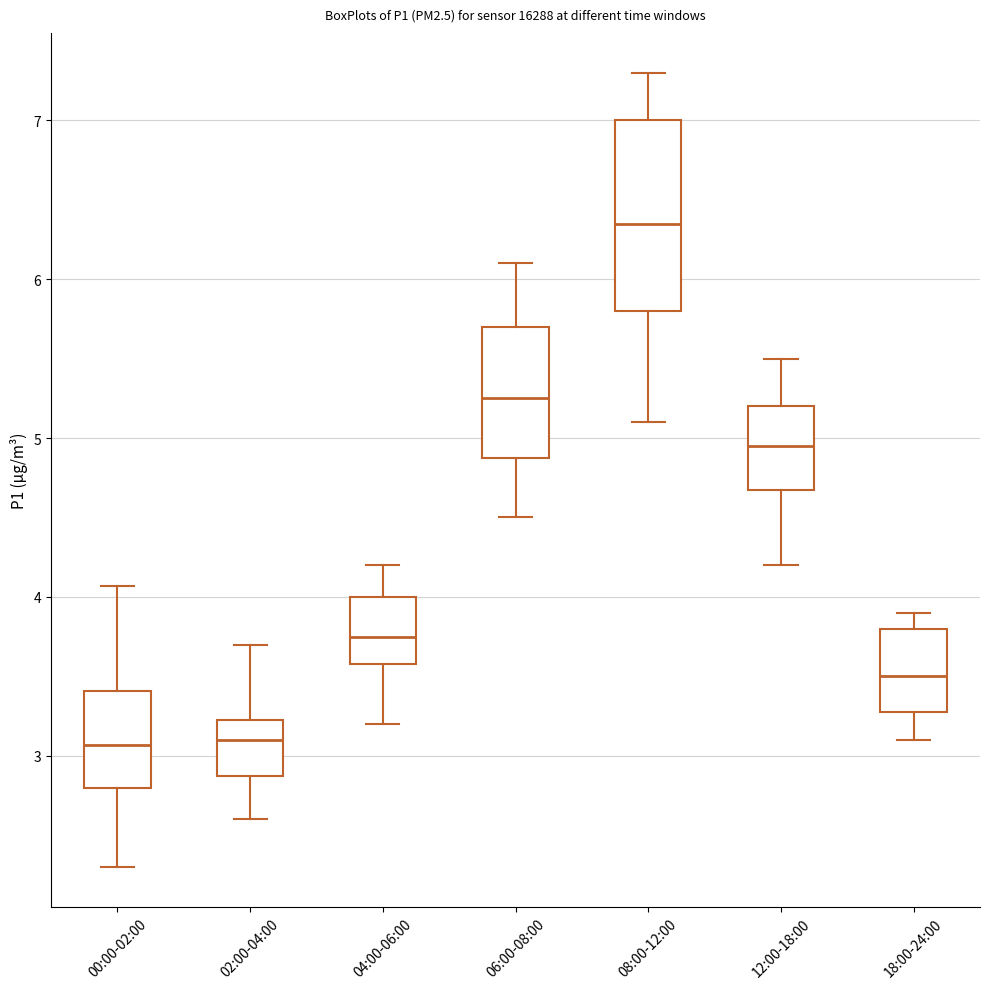

Reading left to right, read every box against the y-axis: the position of its median line, the range the box covers, and the ends of its whiskers. The values are not printed on the chart, so give them approximately, as read against the axis.

00:00-02:00: median 3.1, box 2.8 to 3.4, whiskers 2.3 to 4.1
02:00-04:00: median 3.1, box 2.9 to 3.2, whiskers 2.6 to 3.7
04:00-06:00: median 3.8, box 3.6 to 4.0, whiskers 3.2 to 4.2
06:00-08:00: median 5.3, box 4.9 to 5.7, whiskers 4.5 to 6.1
08:00-12:00: median 6.4, box 5.8 to 7.0, whiskers 5.1 to 7.3
12:00-18:00: median 5.0, box 4.7 to 5.2, whiskers 4.2 to 5.5
18:00-24:00: median 3.5, box 3.3 to 3.8, whiskers 3.1 to 3.9